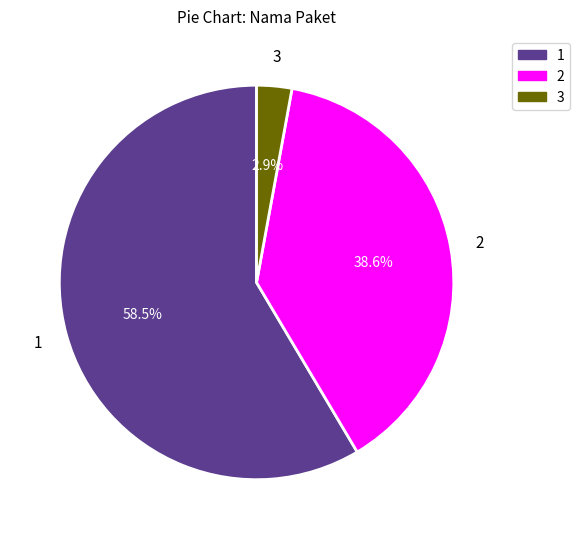

Does any single category account for the majority?

Yes